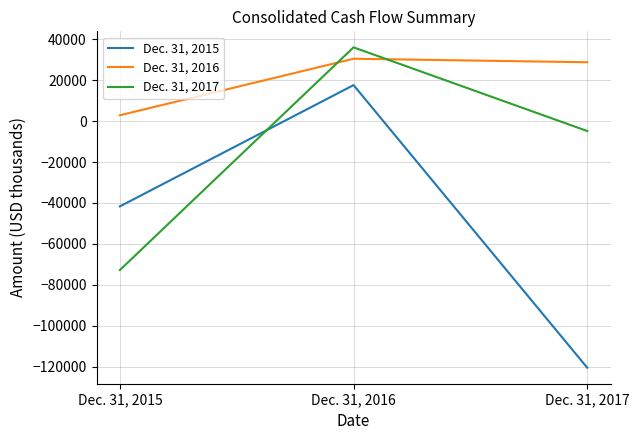

List the series in order of their overall mean, highest first.

Dec. 31, 2016, Dec. 31, 2017, Dec. 31, 2015